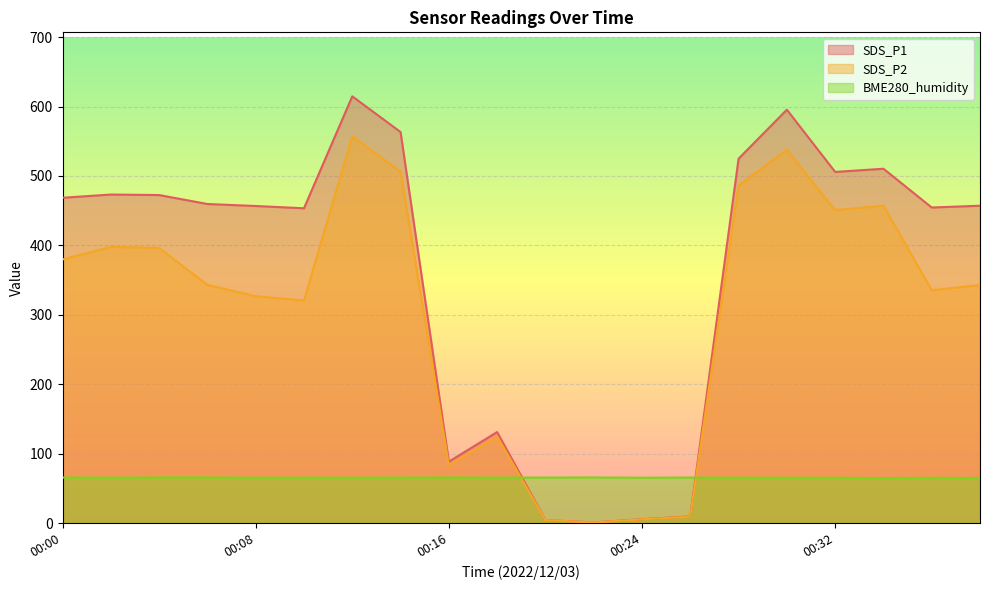

In SDS_P1, how many points are higher than both neighbors (excluding endpoints)?

5